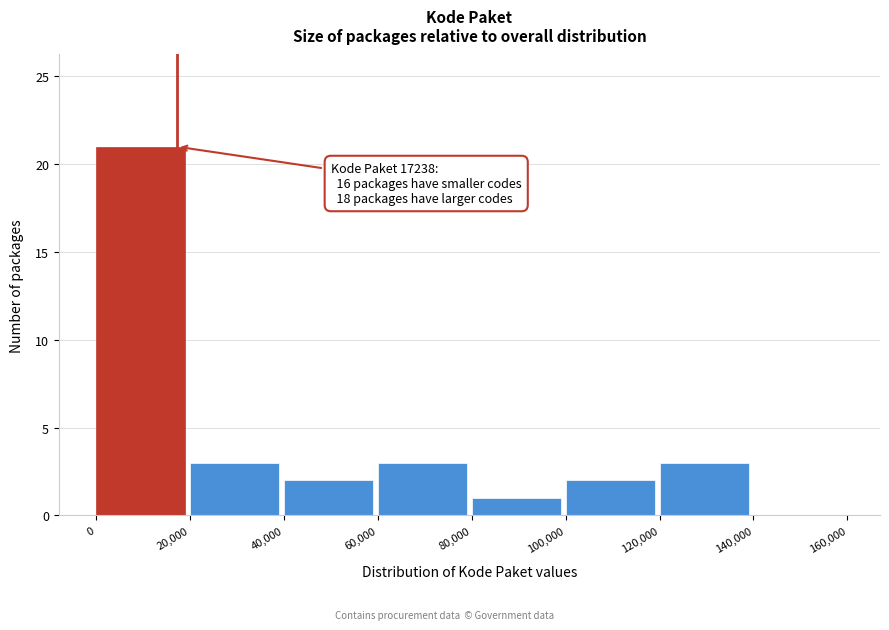

Over which range of the x-axis is the bar tallest?

0 to 20,000